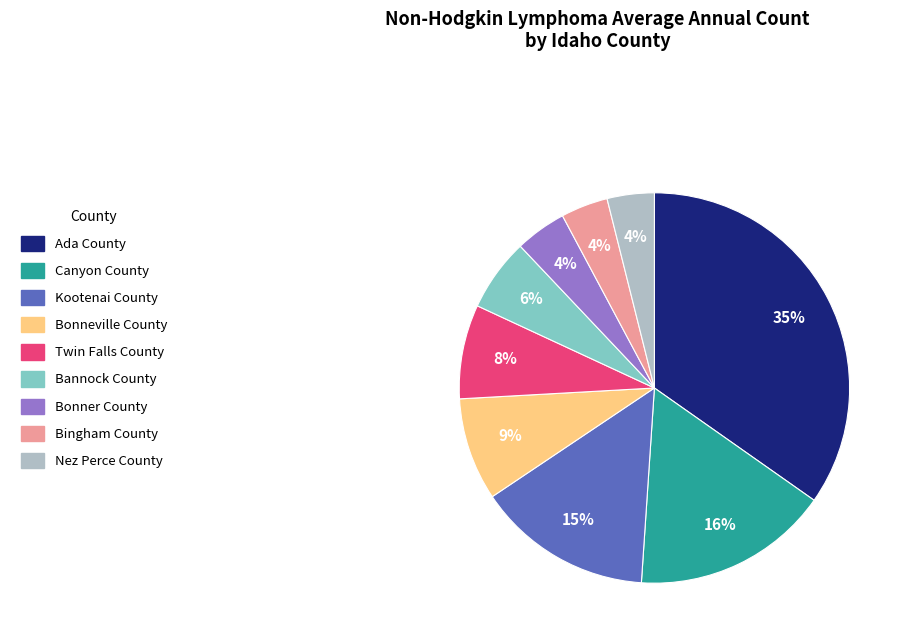

How many slices are in this pie chart?

9